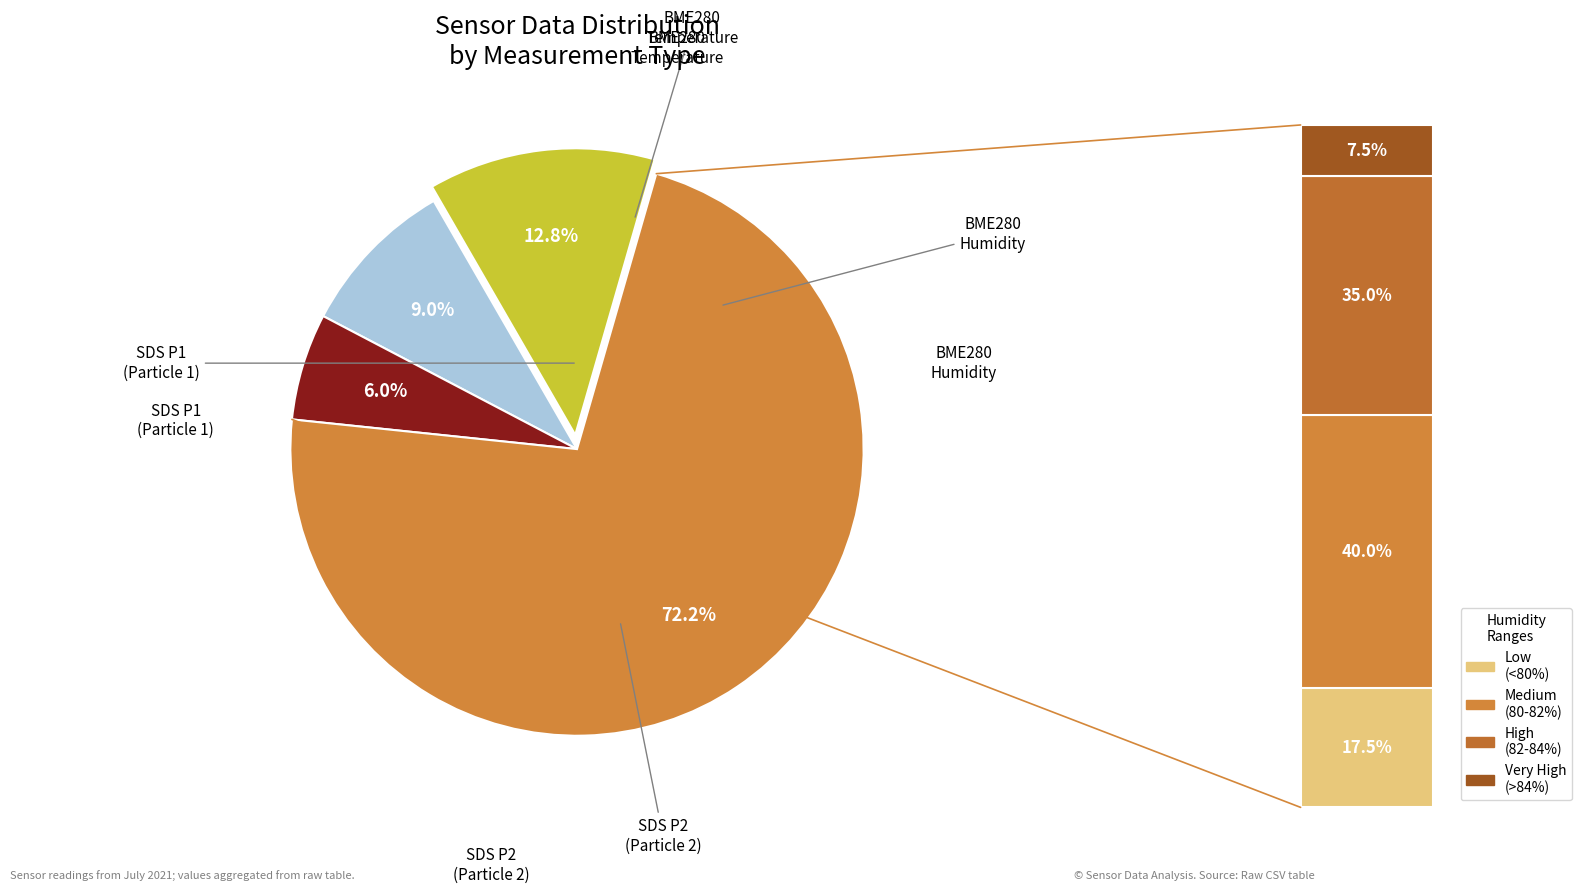

Rank the series by their maximum value, from highest to lowest.

BME280_humidity, SDS_P1, BME280_temperature, SDS_P2